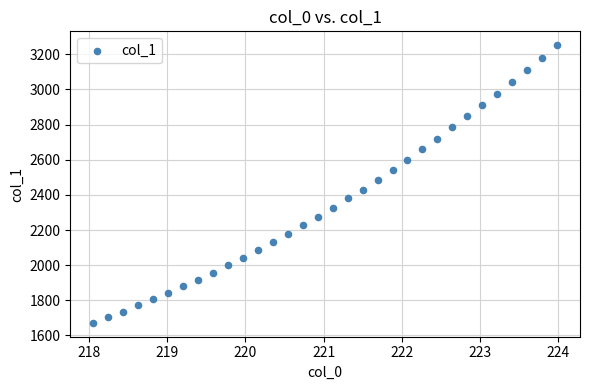

What is the range of X values (max minus min)?

5.9